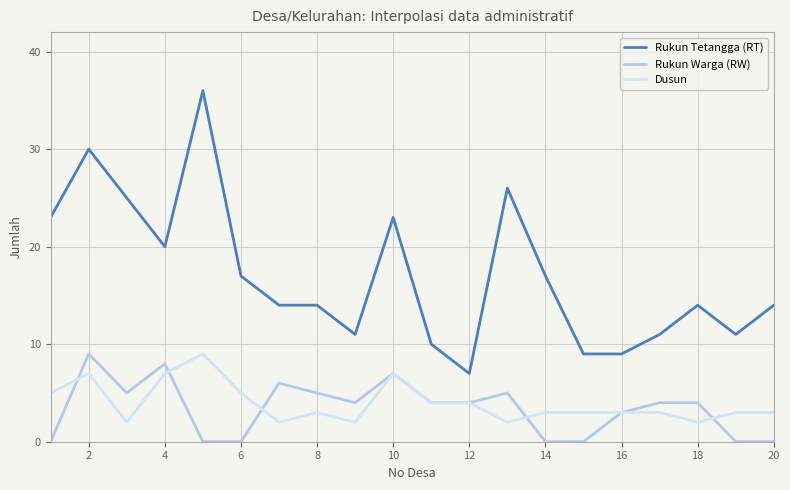

Which series has the largest range (max minus min)?

Rukun Tetangga (RT)